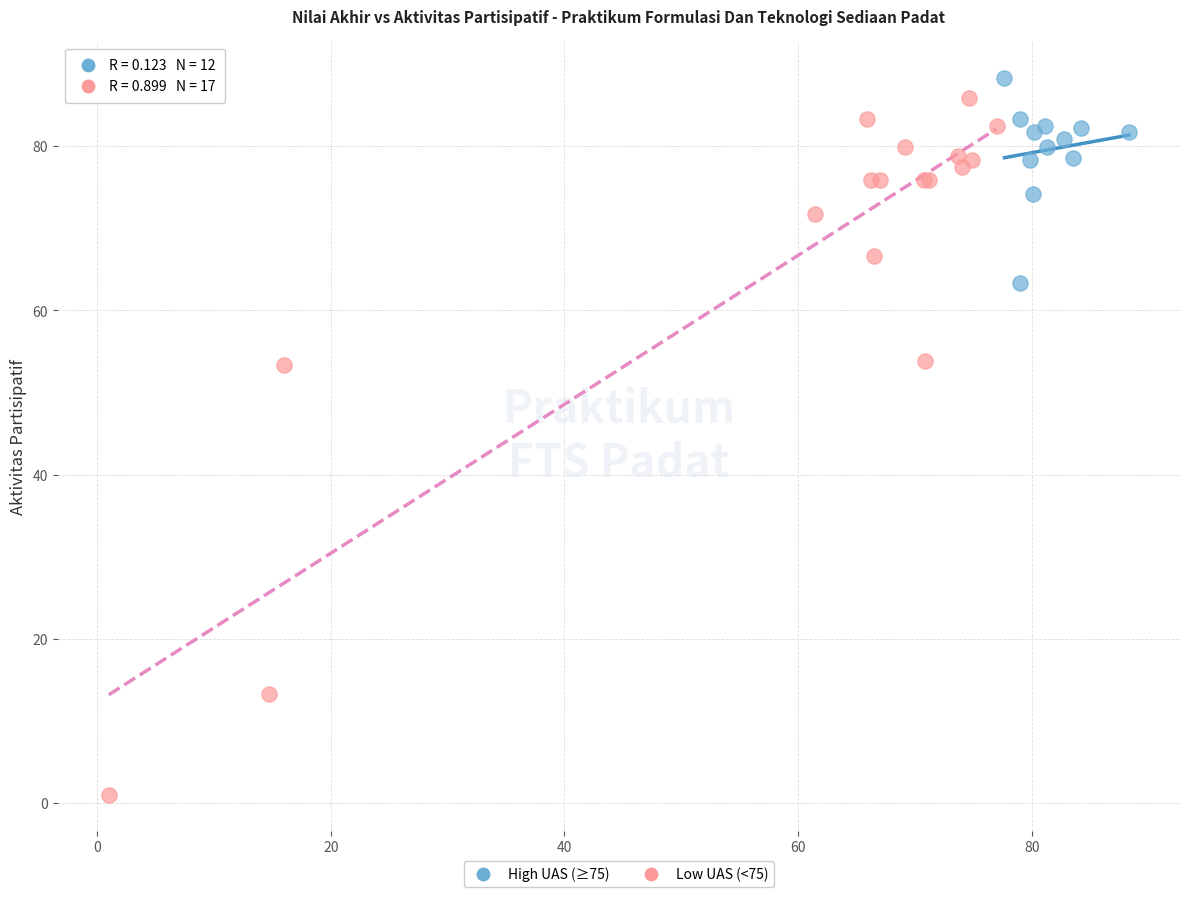

What are all the series names shown in the legend?

High UAS (≥75), Low UAS (<75)